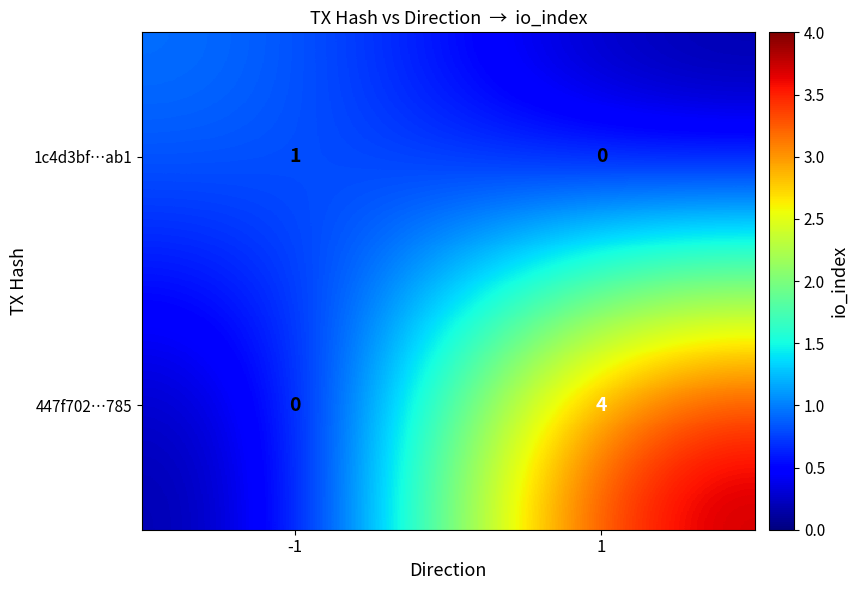

What is the sum of all 447f702…785 values?

4